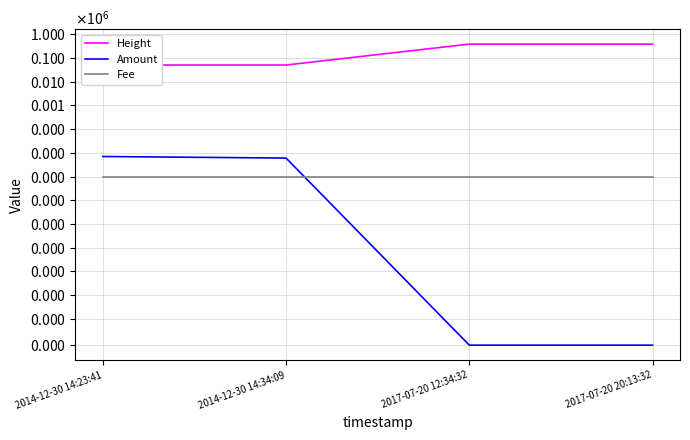

Between 2014-12-30 14:23:41 and 2017-07-20 20:13:32, which series saw the biggest shift?

Height